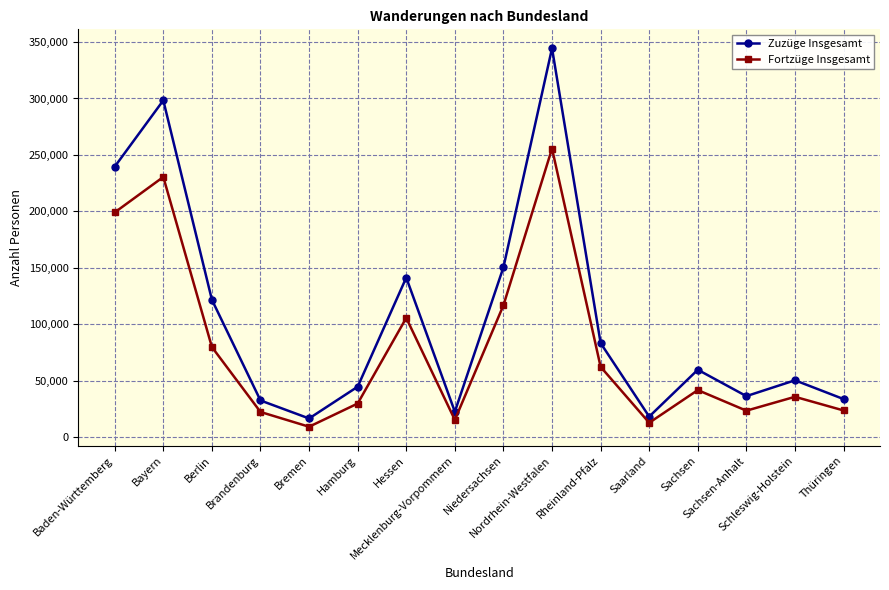

How many categories are shown in the chart?

16